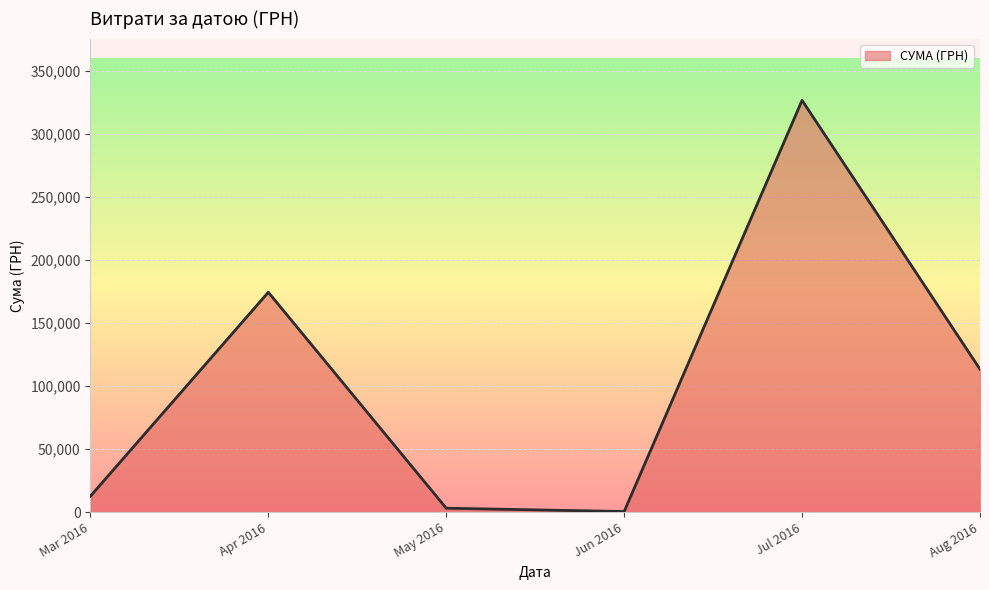

Between Aug 2016 and Mar 2016, which is larger?

Aug 2016